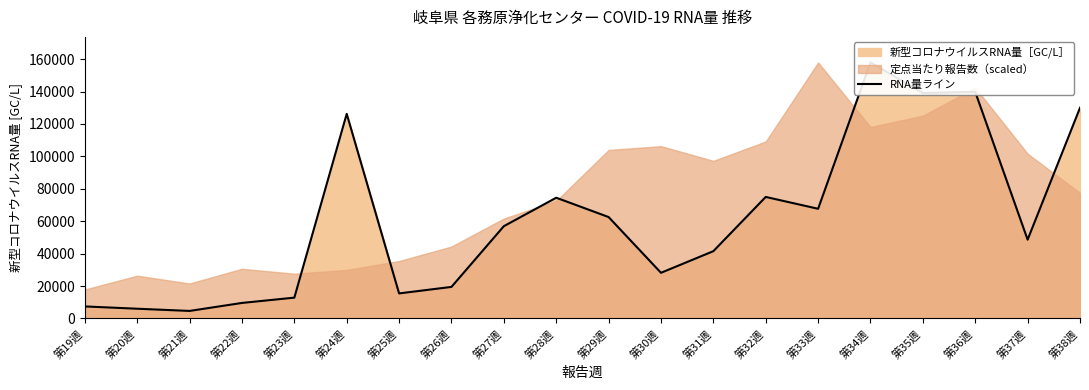

At which label is the value closest to 81269?

第32週